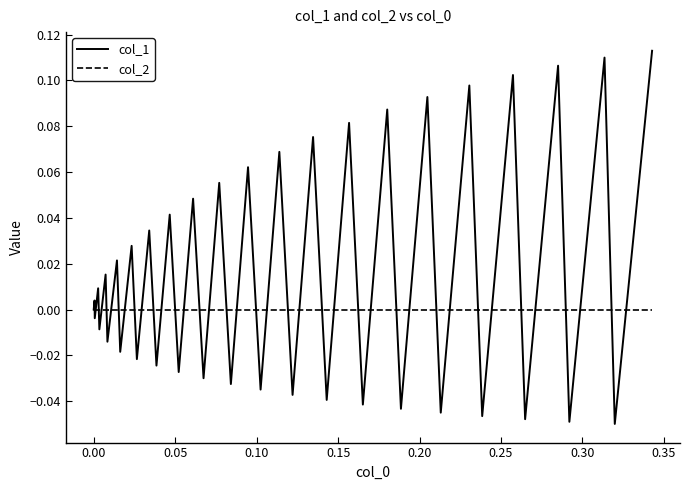

Which series has the largest range (max minus min)?

col_1